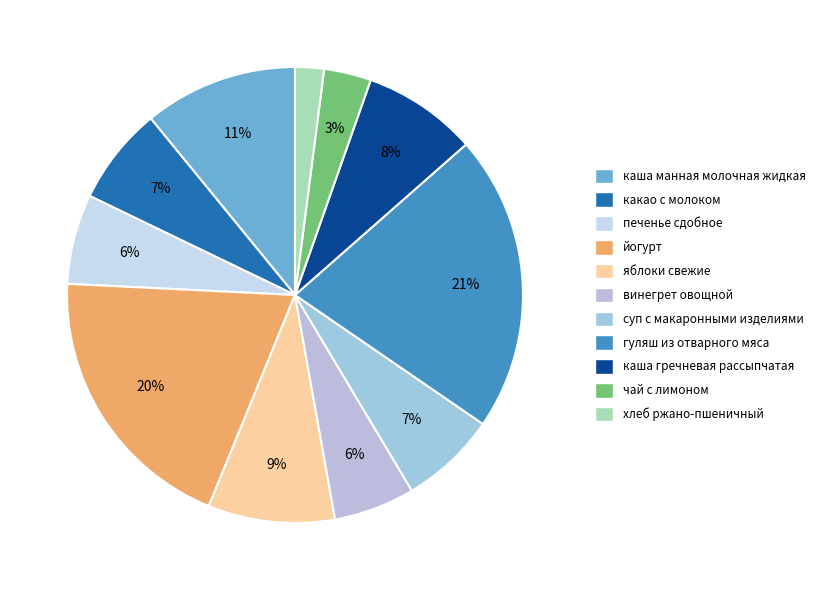

Is it true that каша гречневая рассыпчатая is 8% of the pie?

True